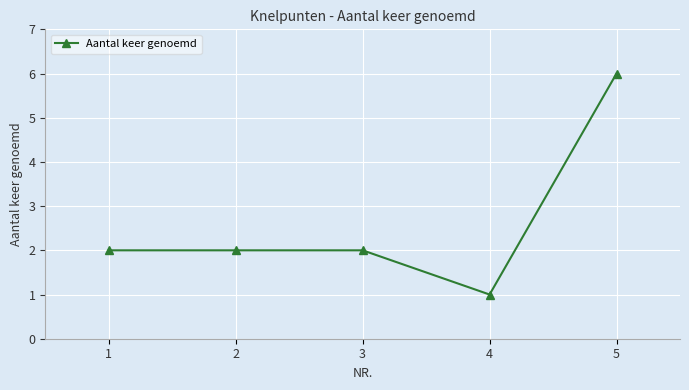

Reading left to right, list all the values displayed in this chart.

2	2	2	1	6